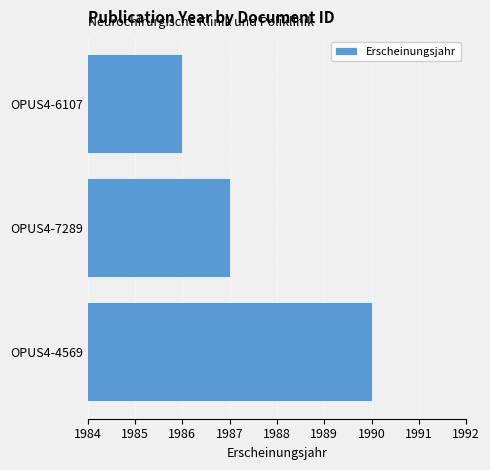

How many series are shown in this chart?

1